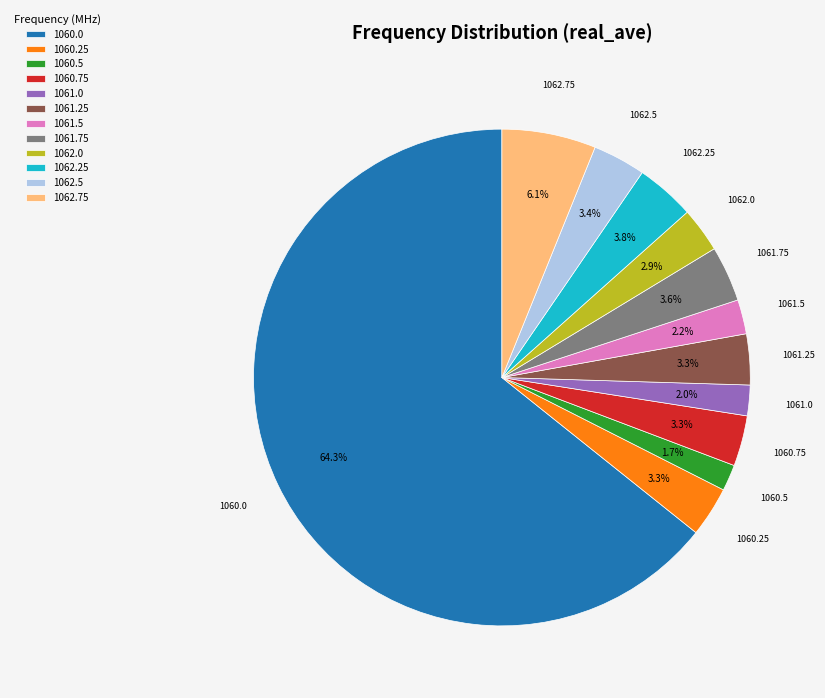

Is 1060.0 the majority of the pie?

Yes